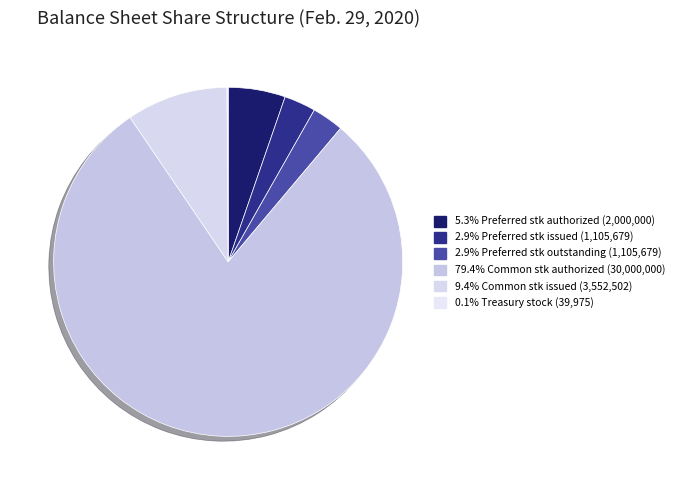

Count the number of slices in the pie.

6